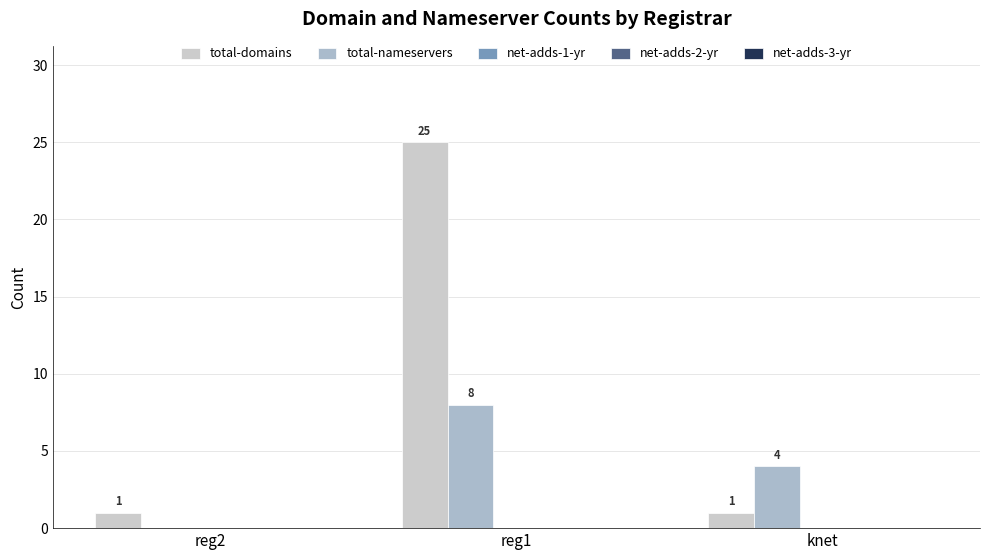

Is it true that total-domains equals 25 at reg1?

True